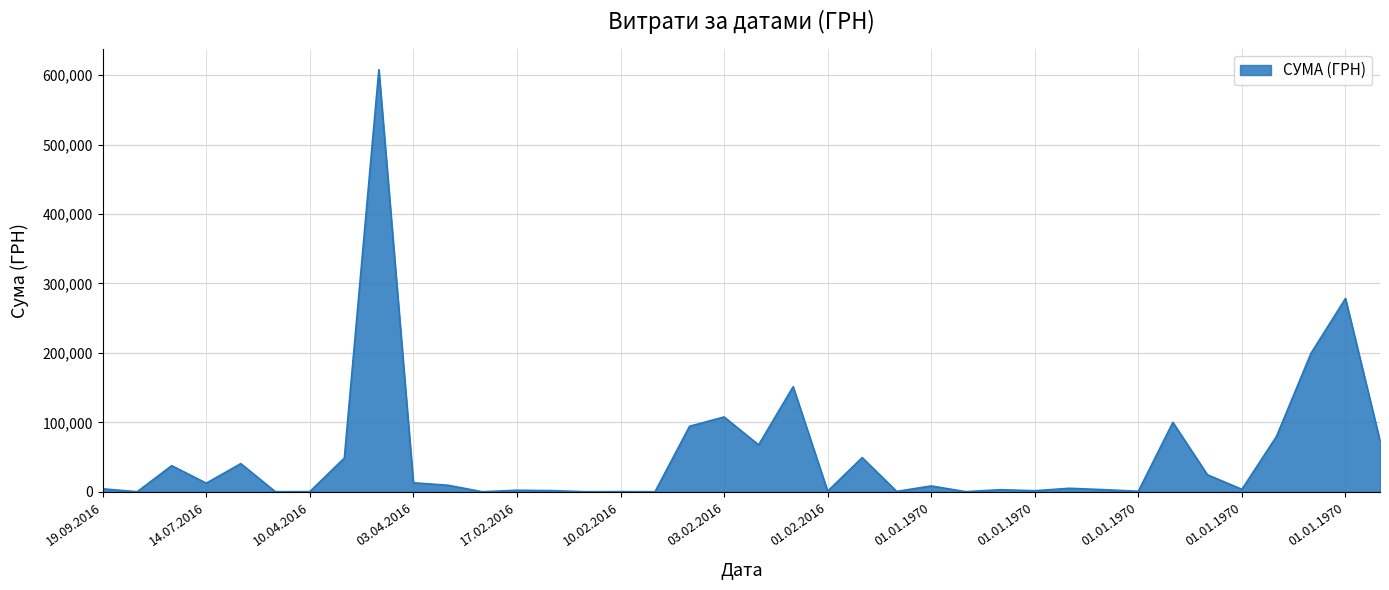

What is the greatest value displayed?

608017.4